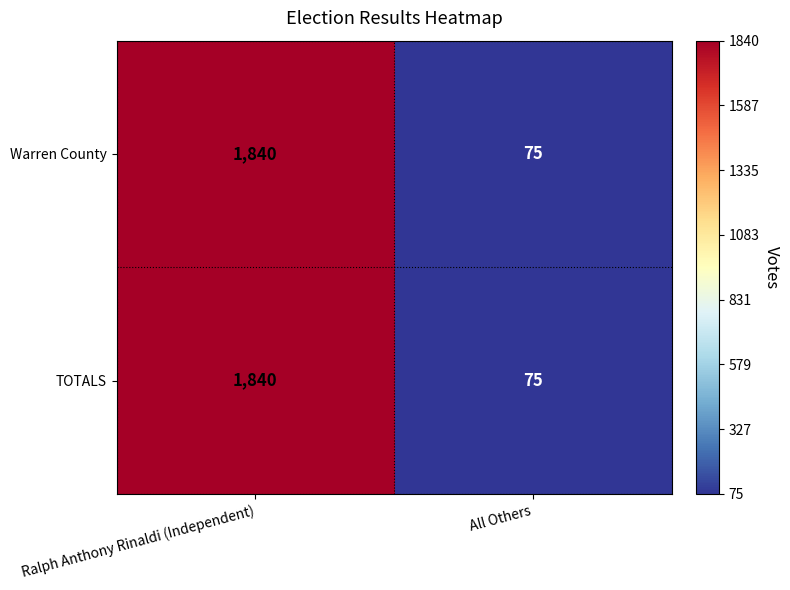

Is the value of Warren County at All Others greater than the value of TOTALS at Ralph Anthony Rinaldi (Independent)?

No